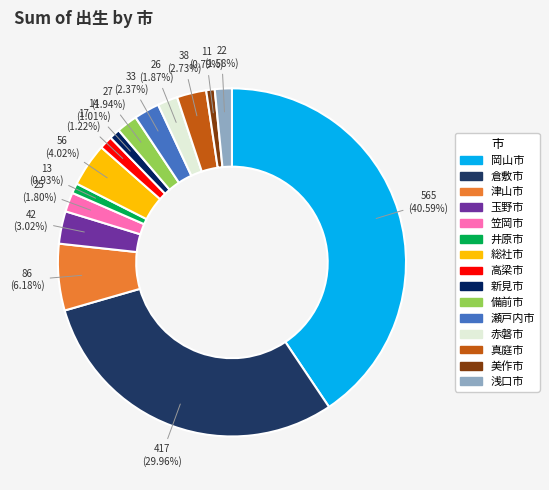

How many segments does this pie chart have?

15